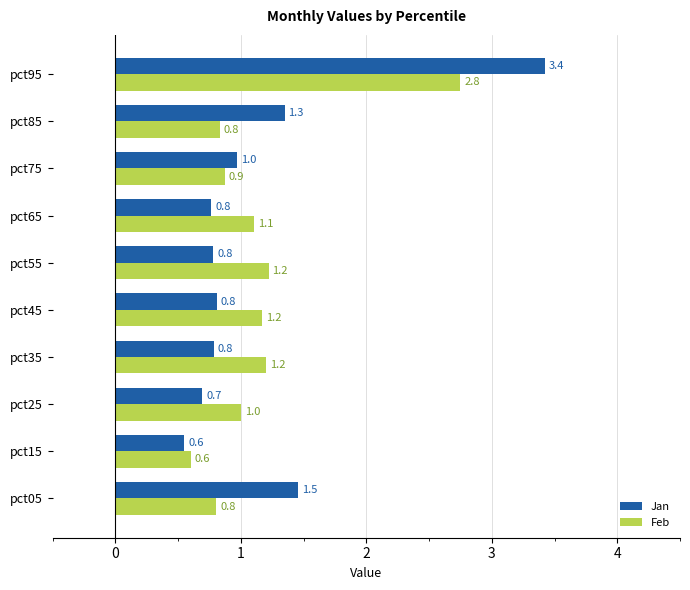

At which category is the sum across all series the highest?

pct95